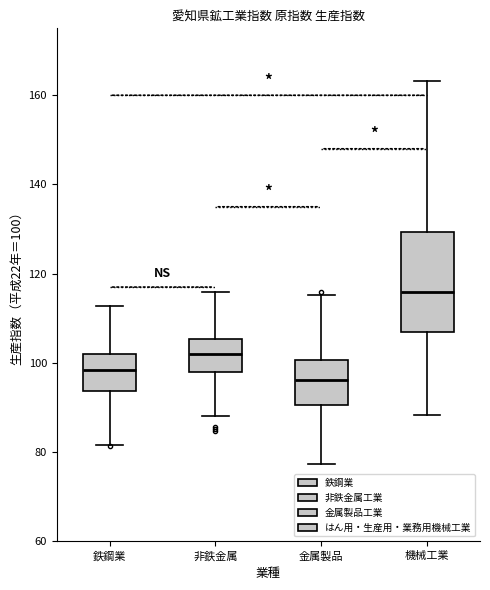

Which box has the lowest median line?

金属製品